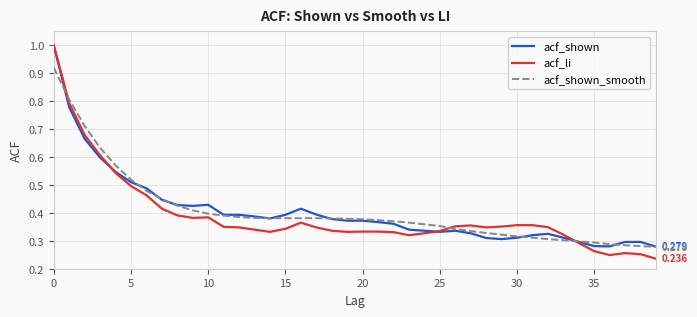

Which series has the largest range (max minus min)?

acf_li